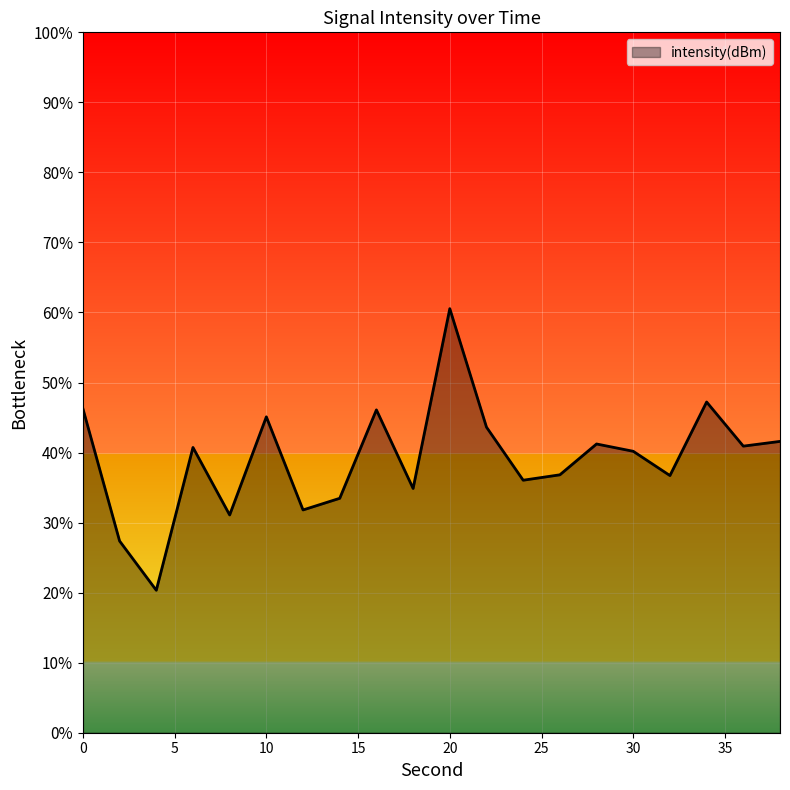

Where is the first local maximum?

6